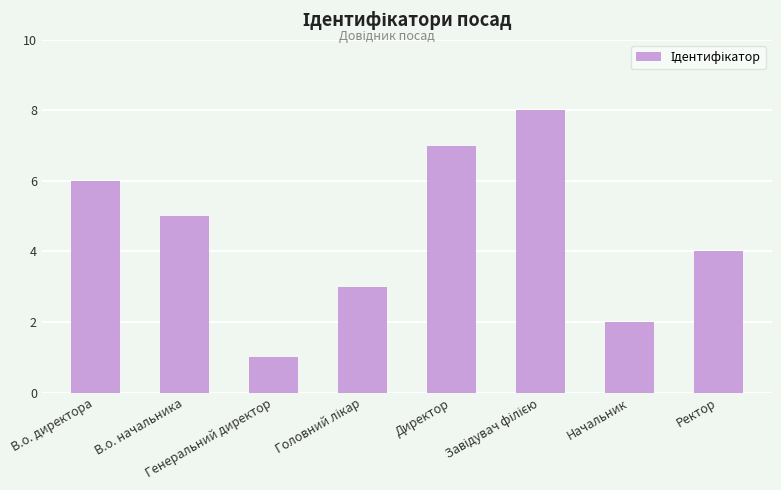

What is the sum of all values?

36